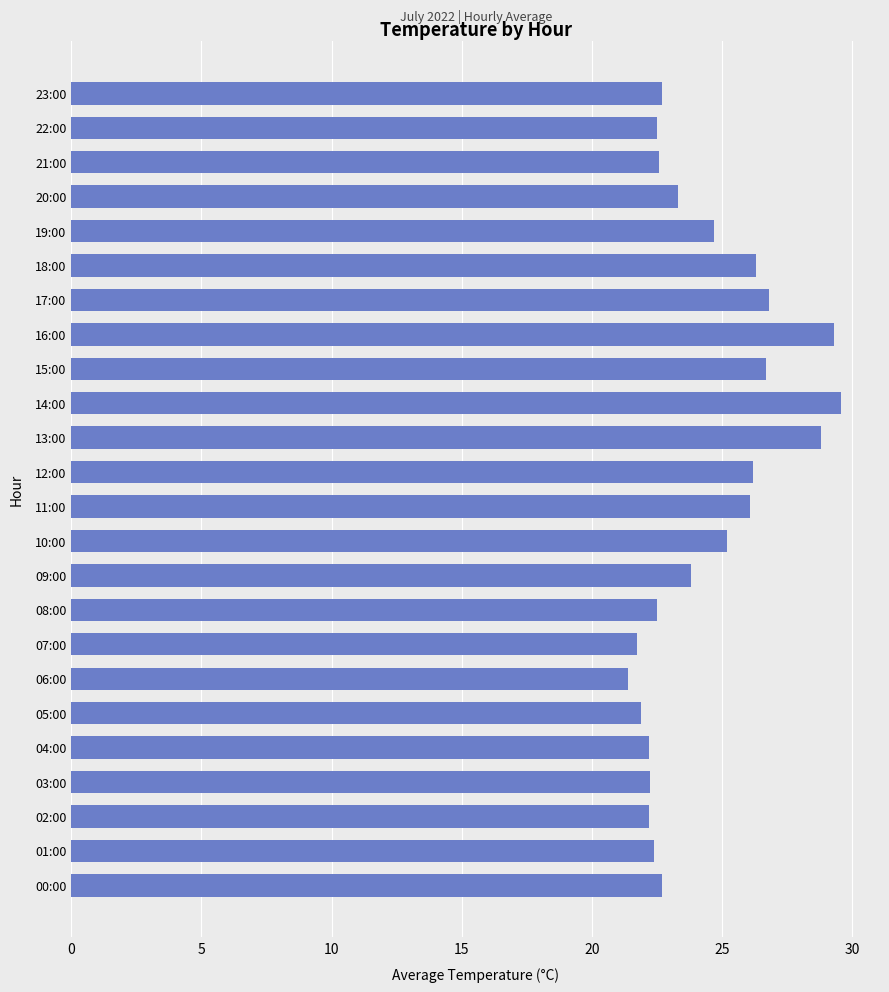

The value at 06:00 is 33.4. True or false?

False